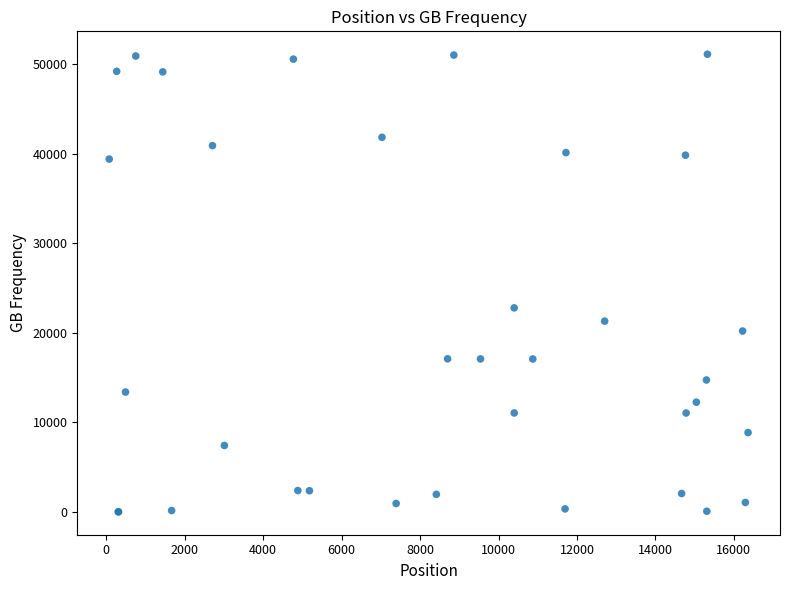

What Y value in the scatter plot is closest to 25571?

22794